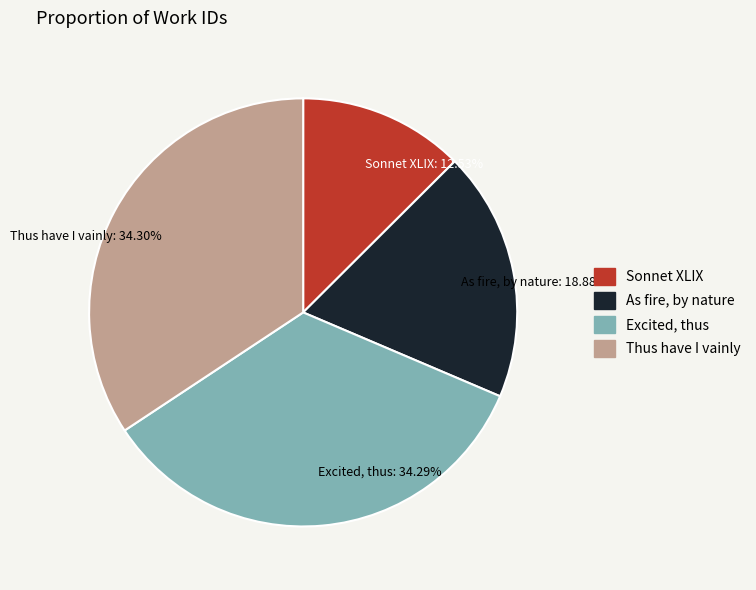

What percentage do Sonnet XLIX and Excited, thus together represent?

46.8%